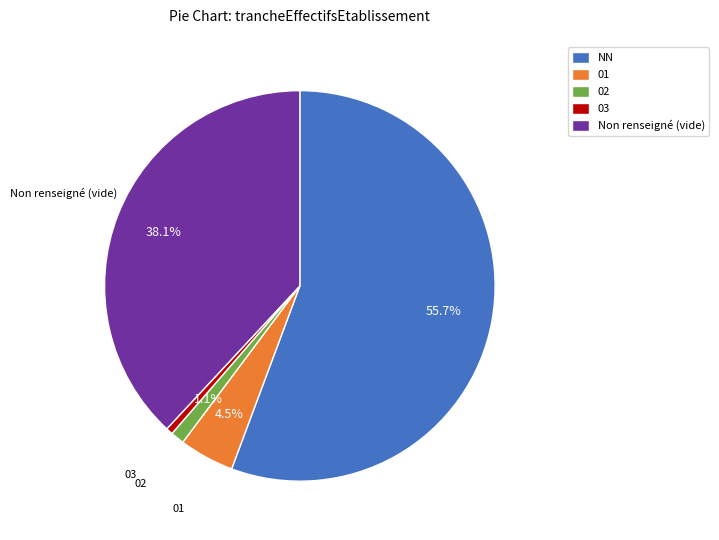

What is the majority slice?

NN